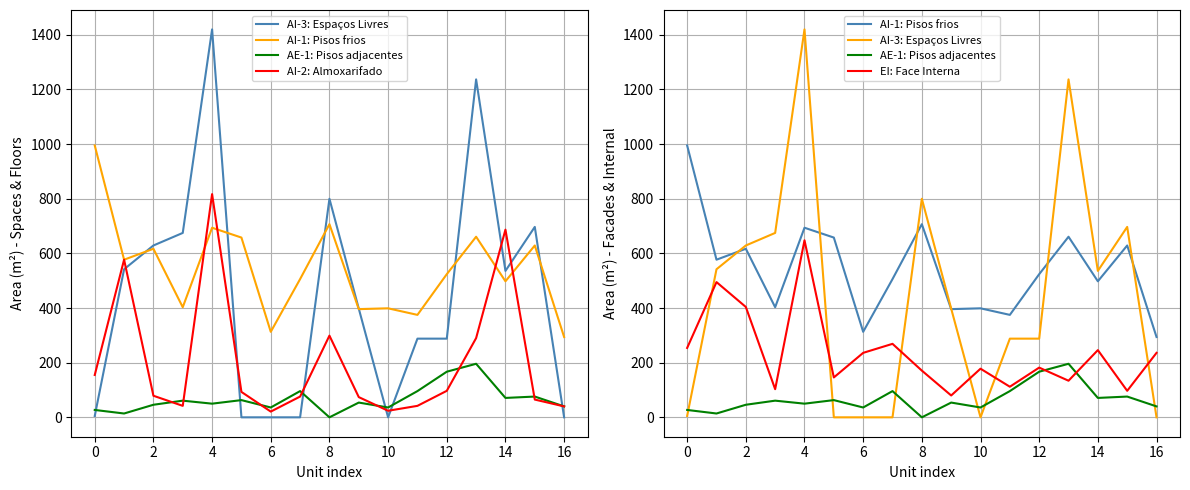

Reading left to right, transcribe all the data shown in this chart.

AI-3: Espaços Livres: 5	542	629	675	1420	0	0	0	800	398	0	288	288	1237	536	697	0
AI-1: Pisos frios: 995	577	617	403	694	658	313	506	707	396	399	375	524	661	498	629	294
AE-1: Pisos adjacentes: 27	14	46	61	50	63	36	96	0	54	36	96	167	196	71	76	40
AI-2: Almoxarifado: 155	577	79	42	817	93	21	76	299	74	24	42	97	290	687	65	40
EI: Face Interna: 254	495	404	103	648	146	236	269	171	80	178	112	182	134	246	97	236